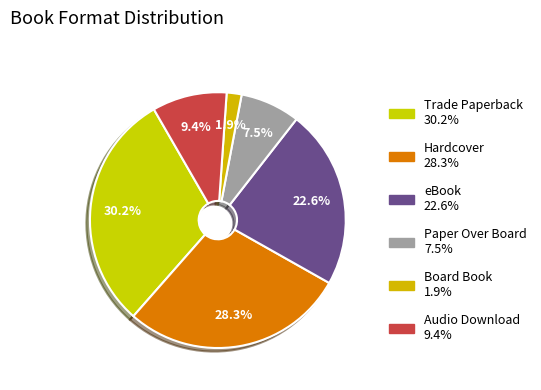

Is there a majority slice in this chart?

No